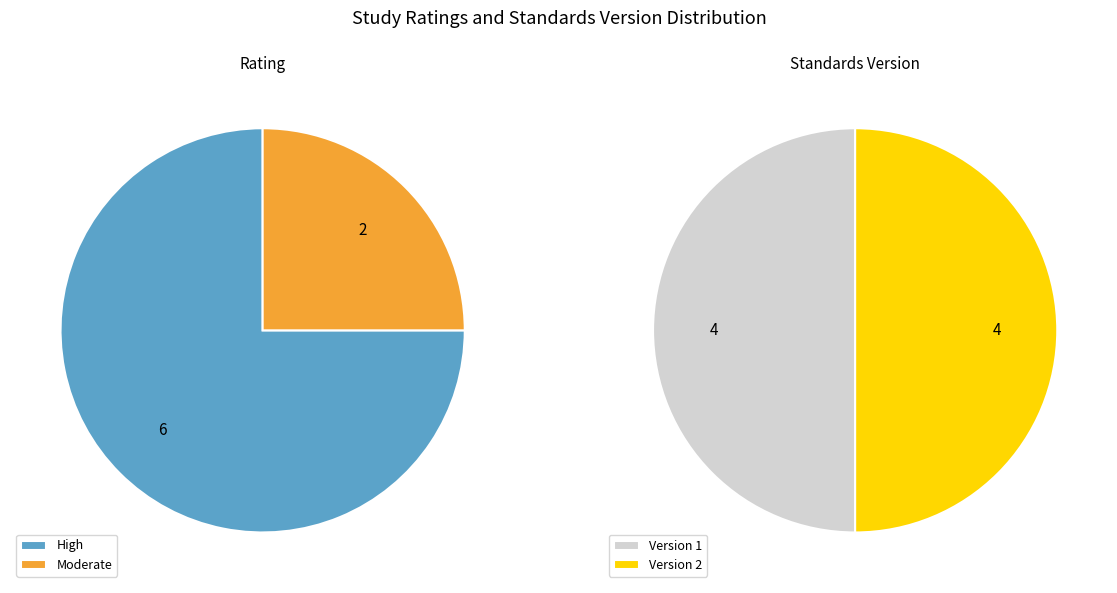

Is it true that SafeCare® is 18% of the pie?

False